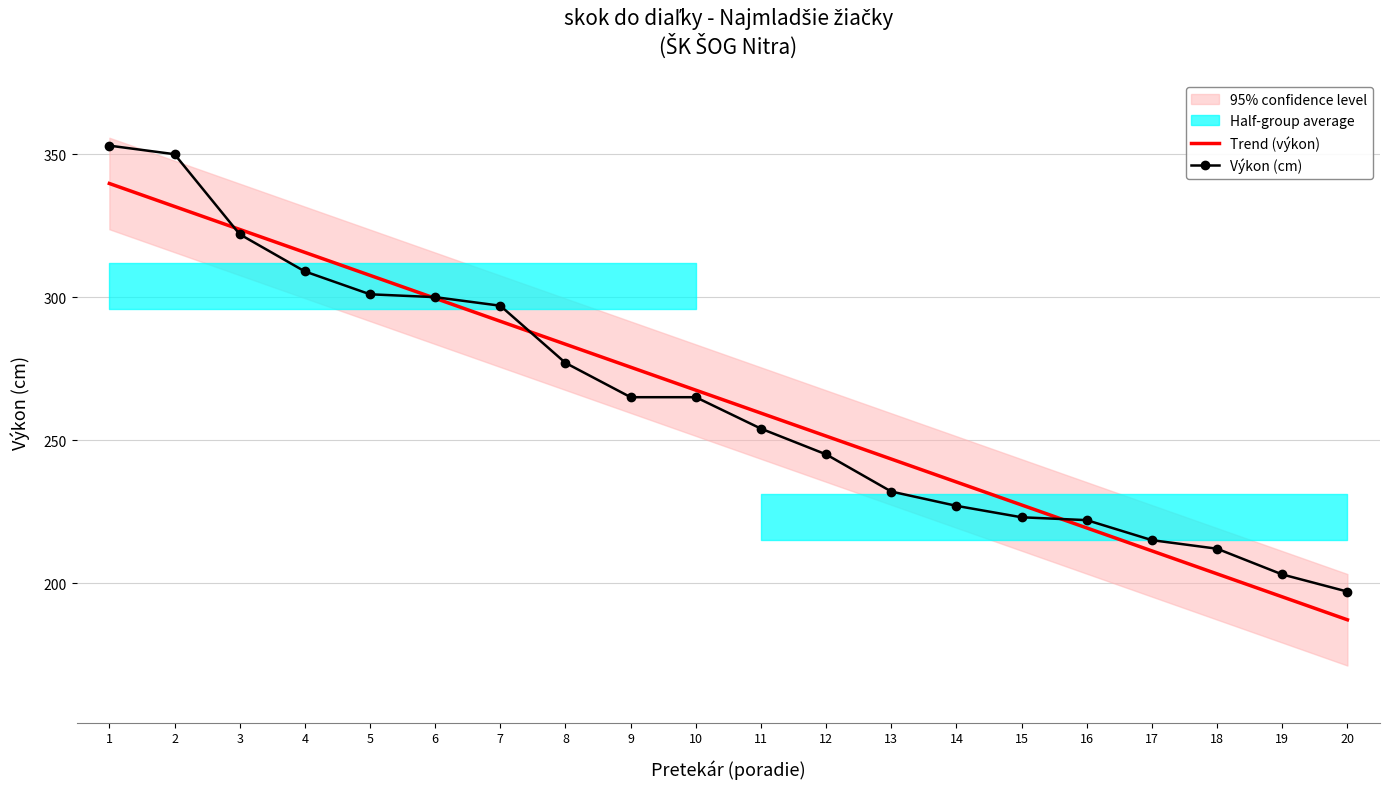

Between 2 and 20, which series saw the biggest shift?

Výkon (cm)